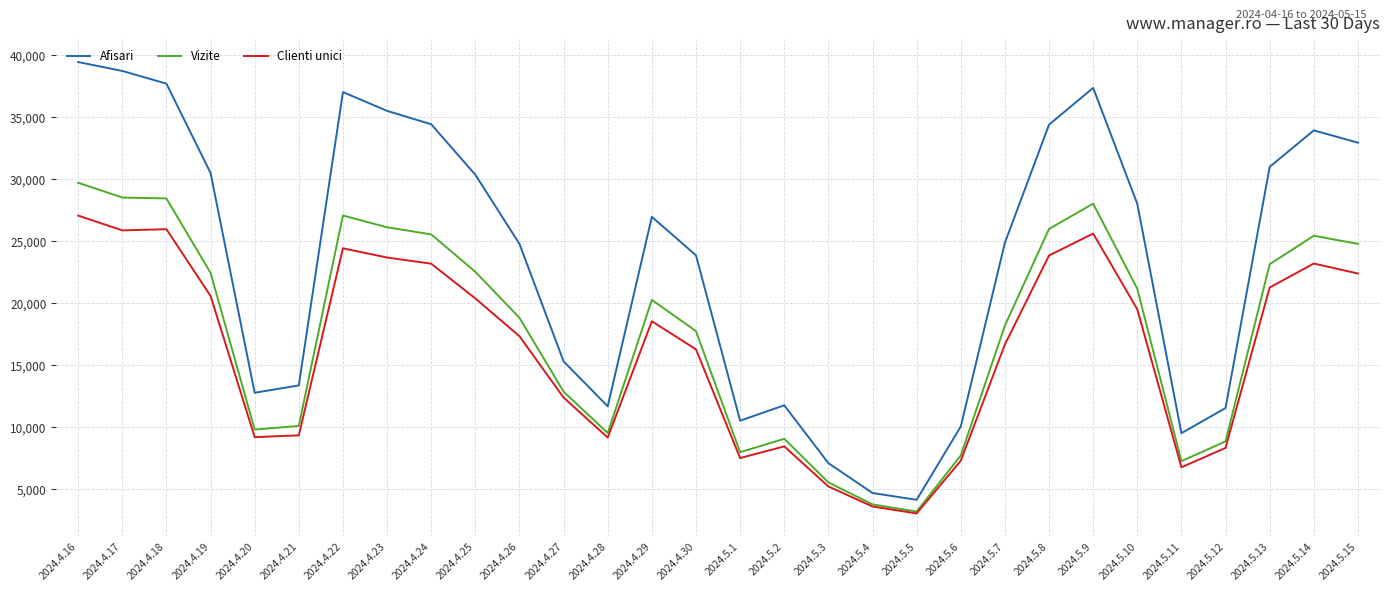

What is the average value of the Afisari series?

23453